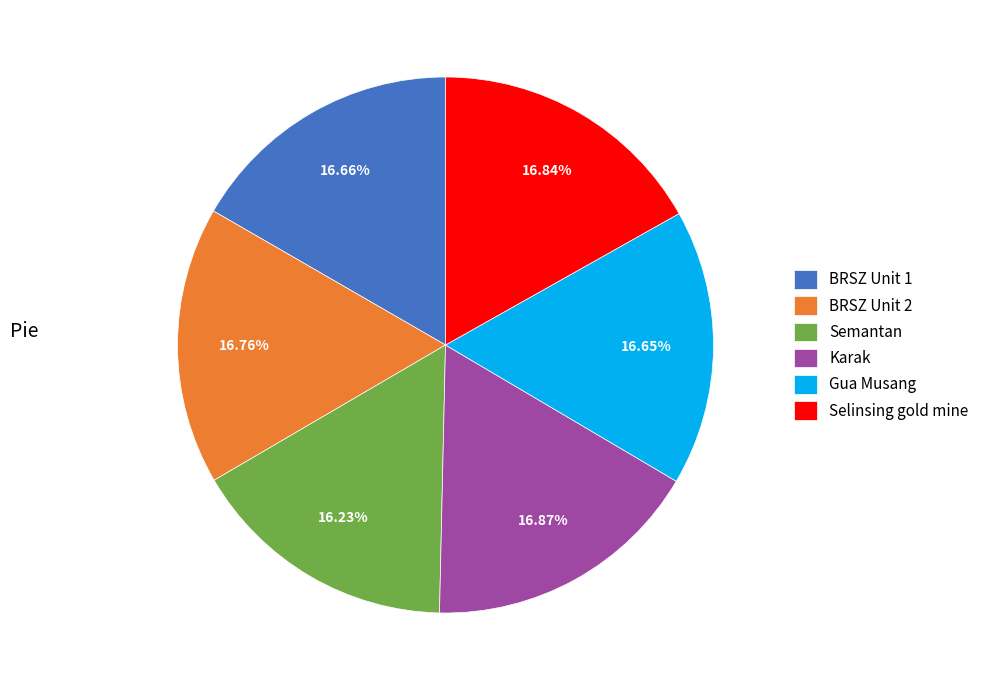

Is it true that Karak is 4% of the pie?

False